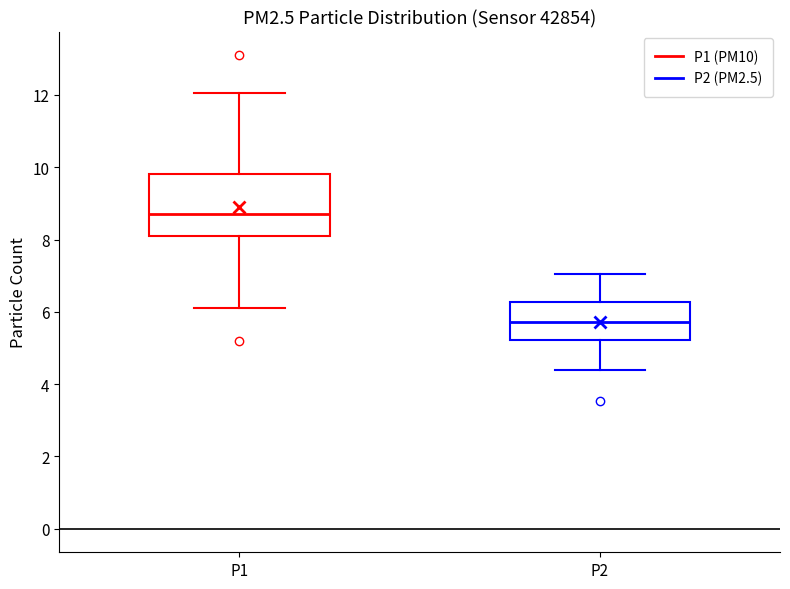

Which box's median line is the highest?

P1